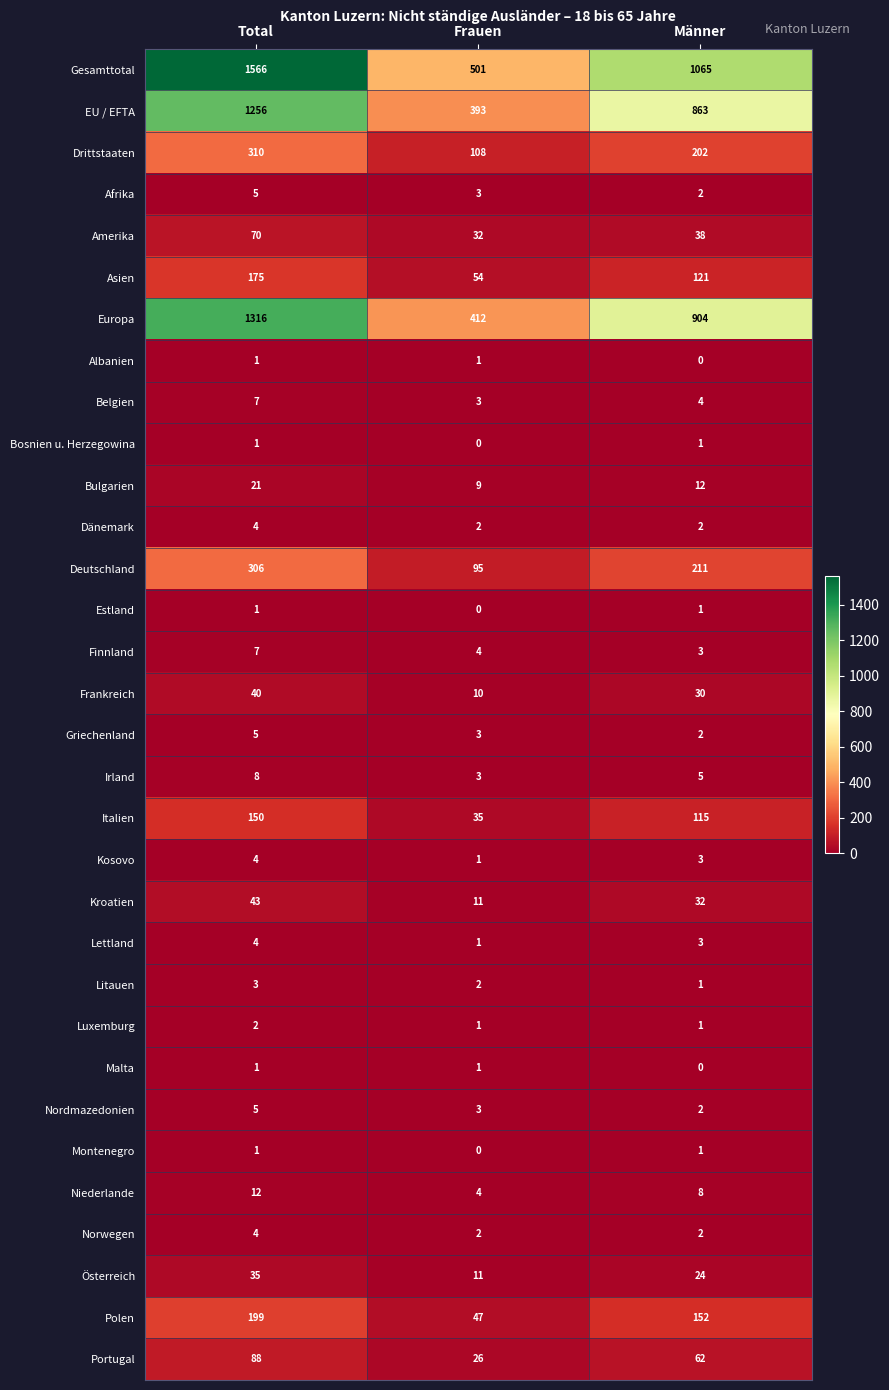

True or false: Belgien has a value of 4 at Männer.

True